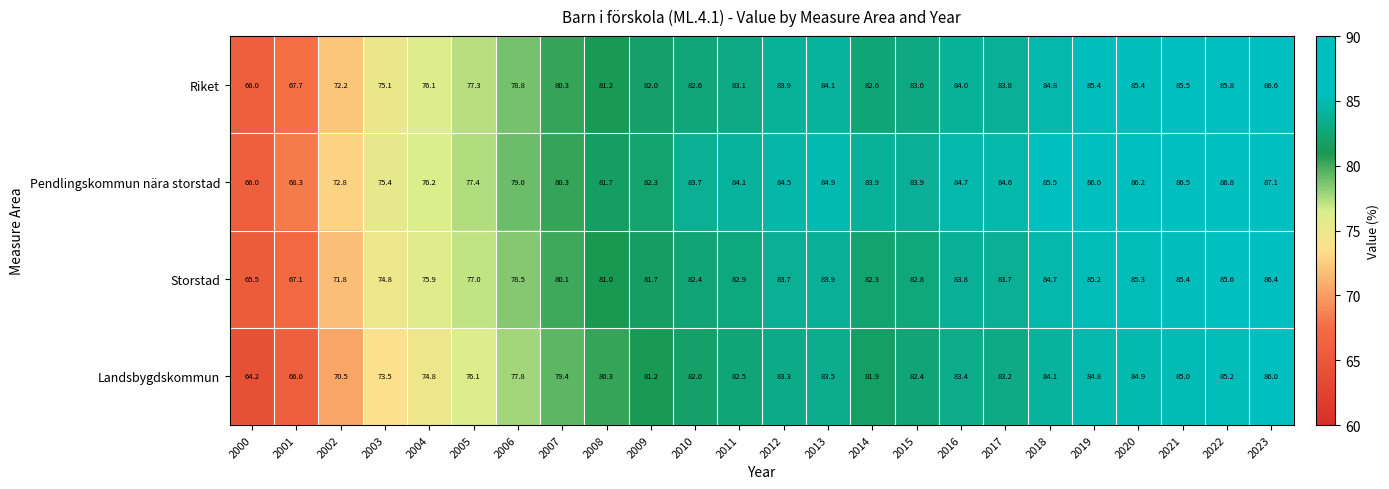

What is the average value of the Storstad series?

80.5